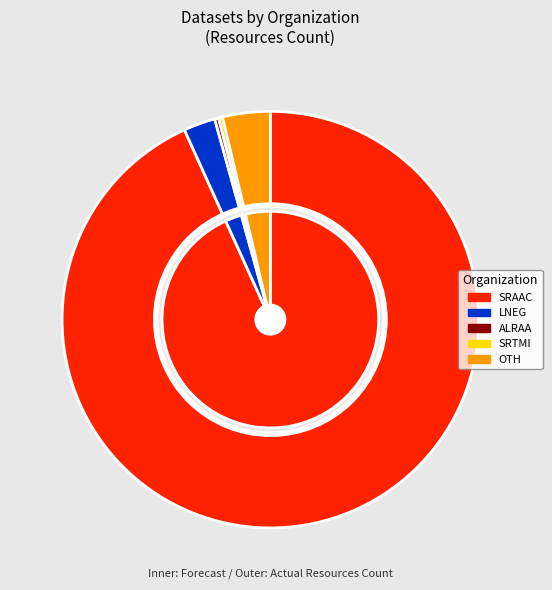

Between Assembleia Regional da Região Autónoma dos Açores and Laboratório Nacional de Energia e Geologia, which is larger?

Laboratório Nacional de Energia e Geologia